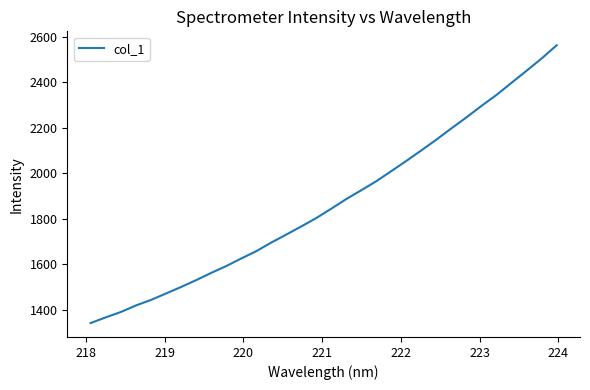

What is the greatest value displayed?

2563.4